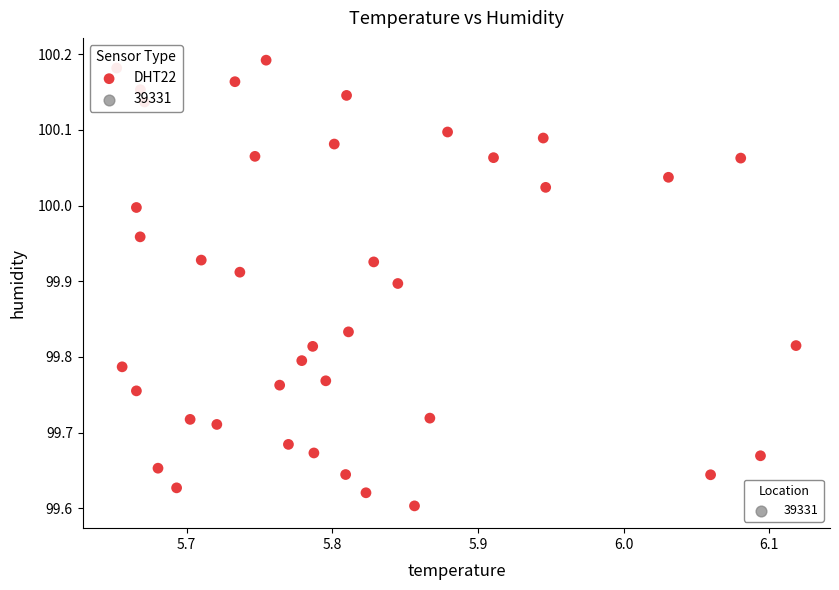

What is the range of X values (max minus min)?

0.5